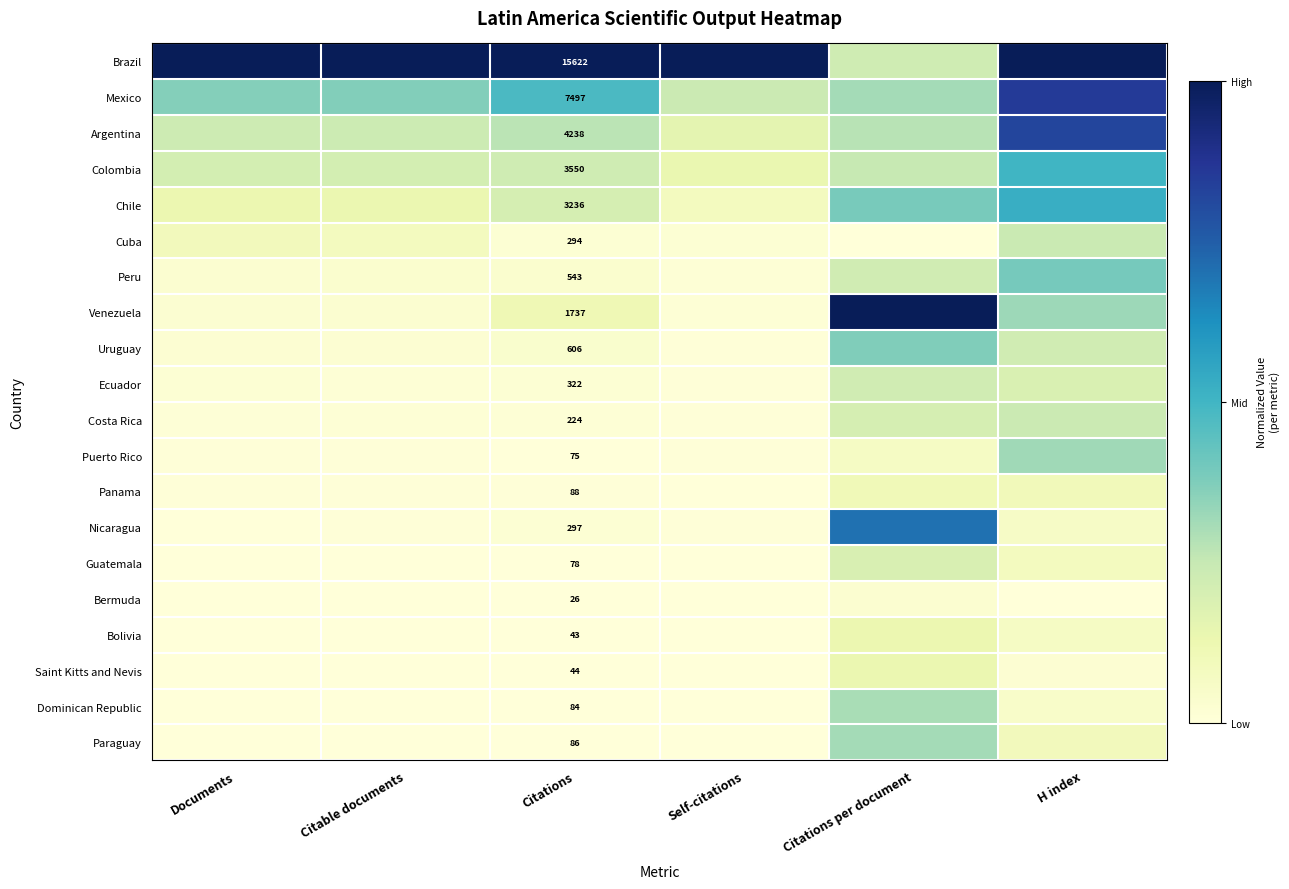

List the labels in order of Guatemala value, smallest first.

Self-citations, Documents, Citable documents, Citations, H index, Citations per document